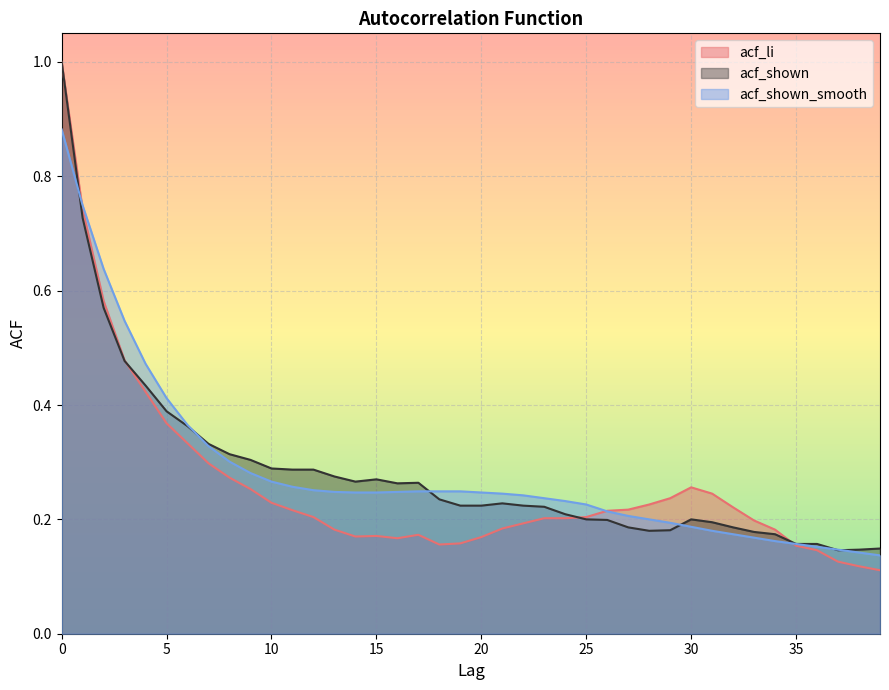

True or false: acf_shown has a value of 0.1 at 4.

False